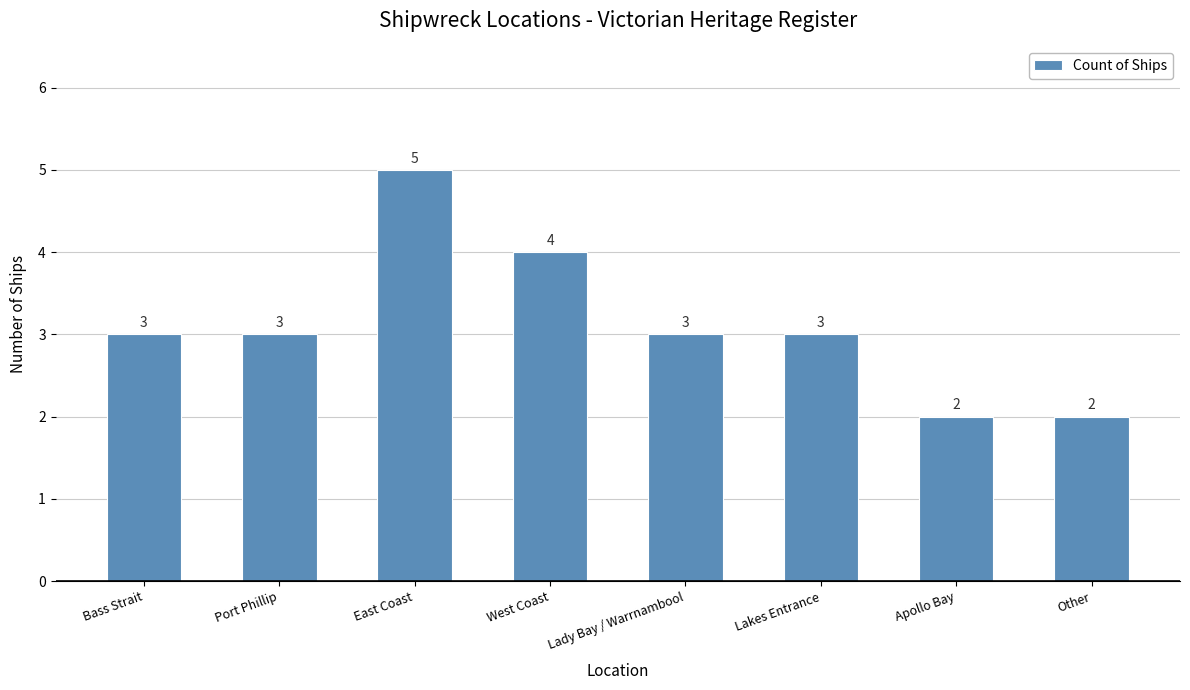

What is the ratio of the value at Lady Bay / Warrnambool to the value at Other?

1.5